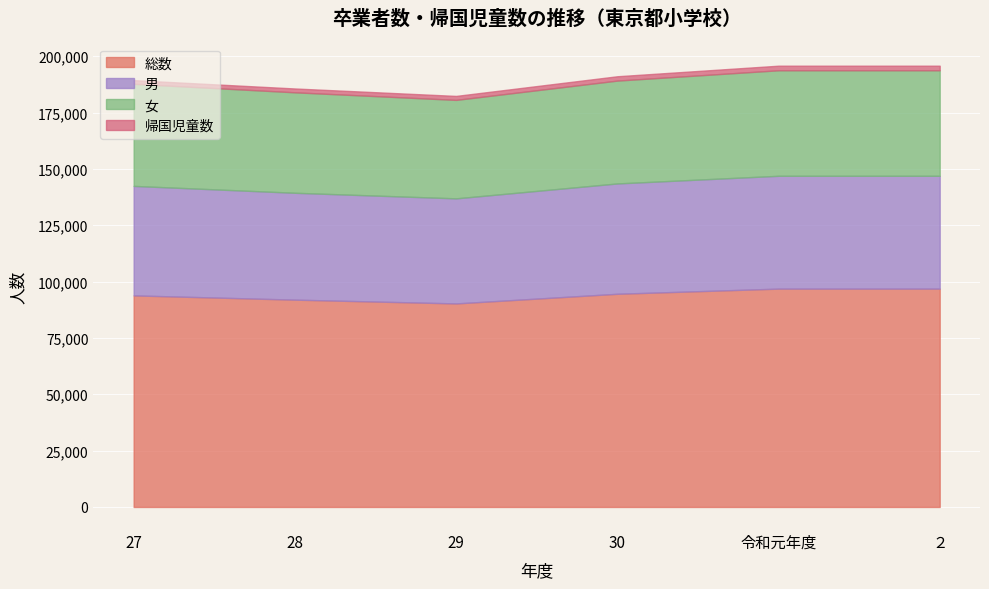

The value of 総数 at ２ is 96868. True or false?

True